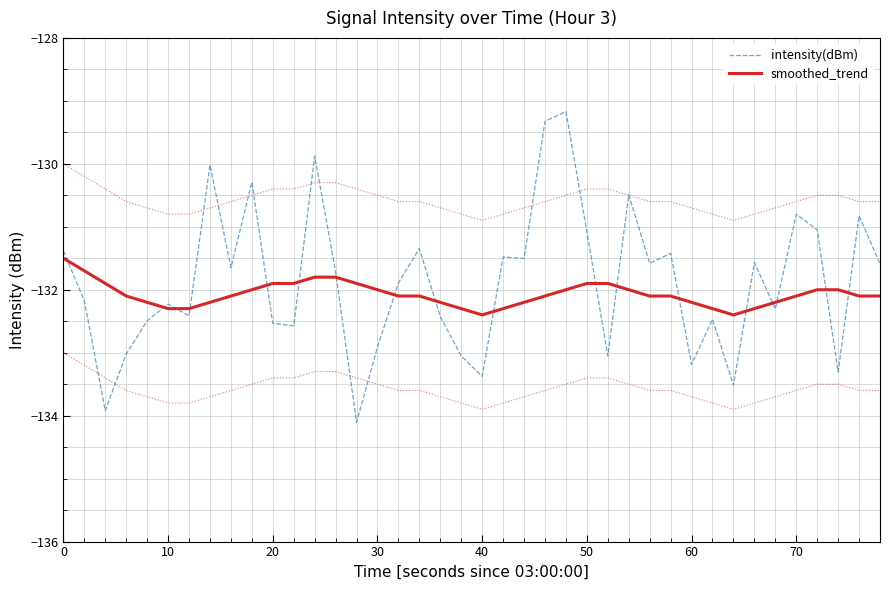

Is this an area chart (filled region under the line)?

No